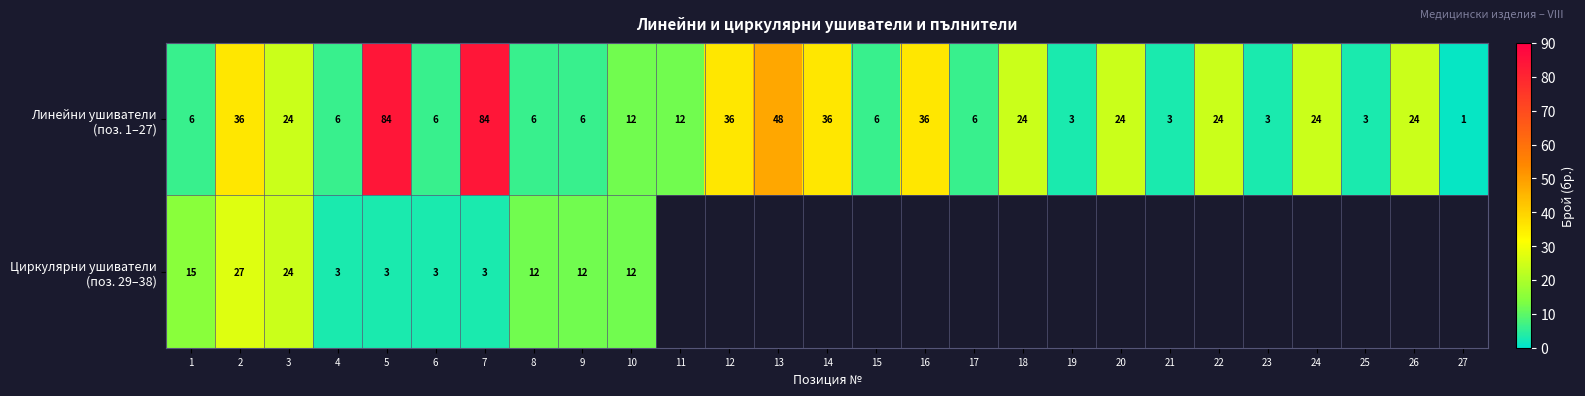

Which series has the largest total across all categories?

Линейни ушиватели (поз. 1–27)